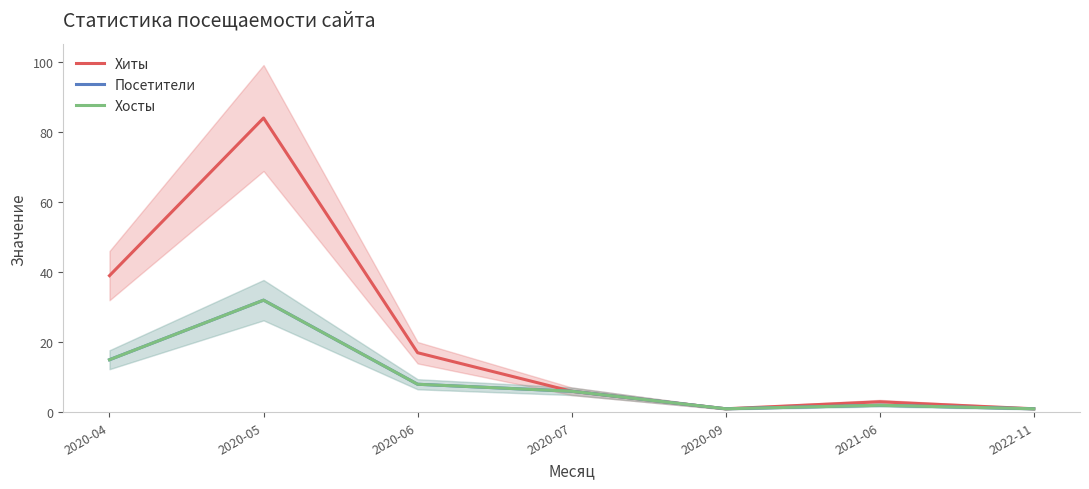

Is it true that Хиты equals 2 at 2020-09?

False